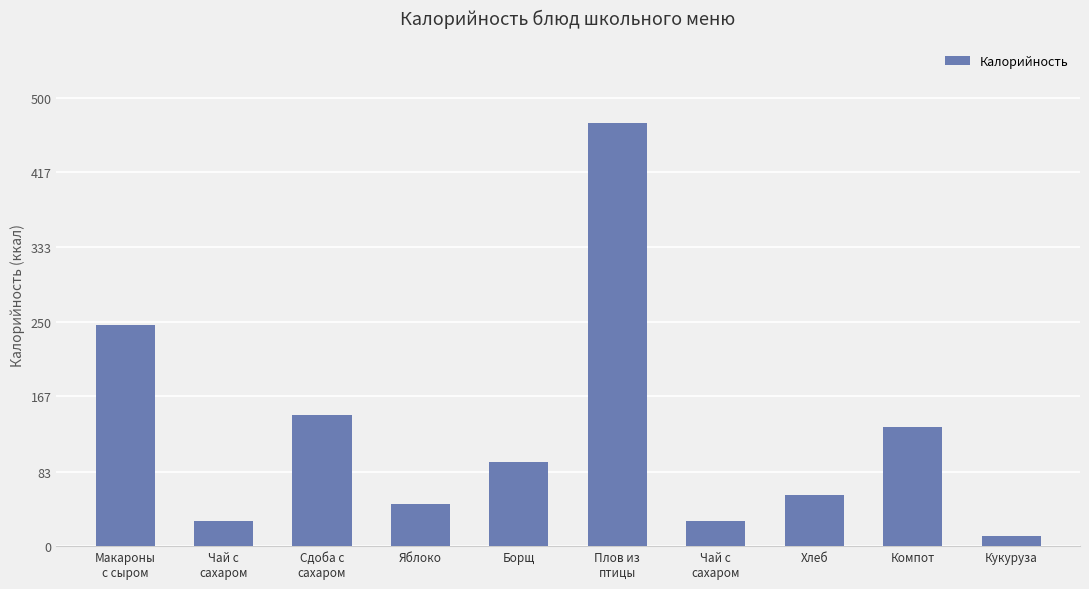

What is the change in value from Борщ to Компот?

+39.2